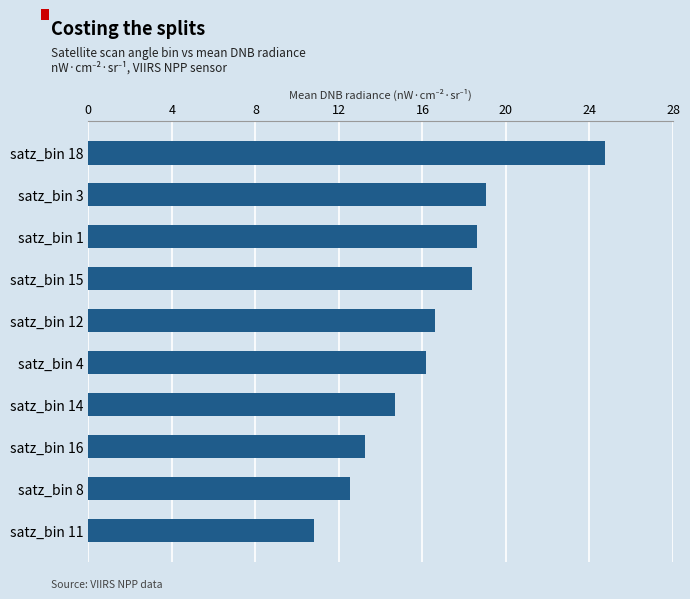

The chart shows a value of 19.5 at satz_bin 16. True or false?

False